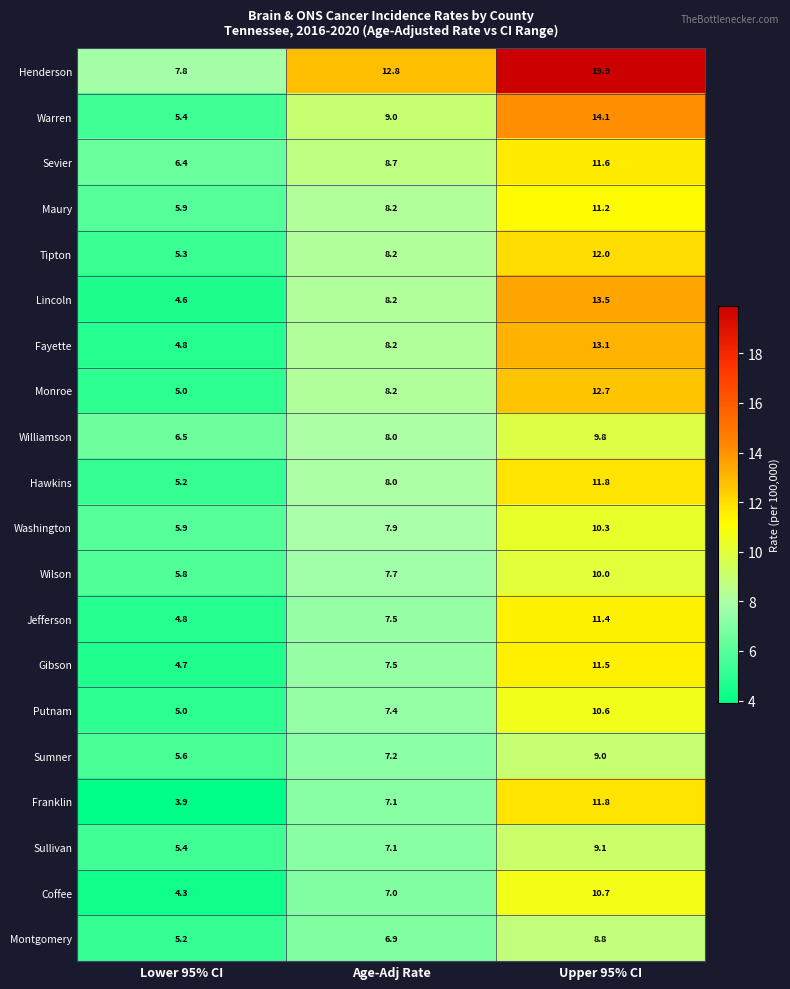

What is the difference between the Montgomery values at Upper 95% CI and Lower 95% CI?

3.6